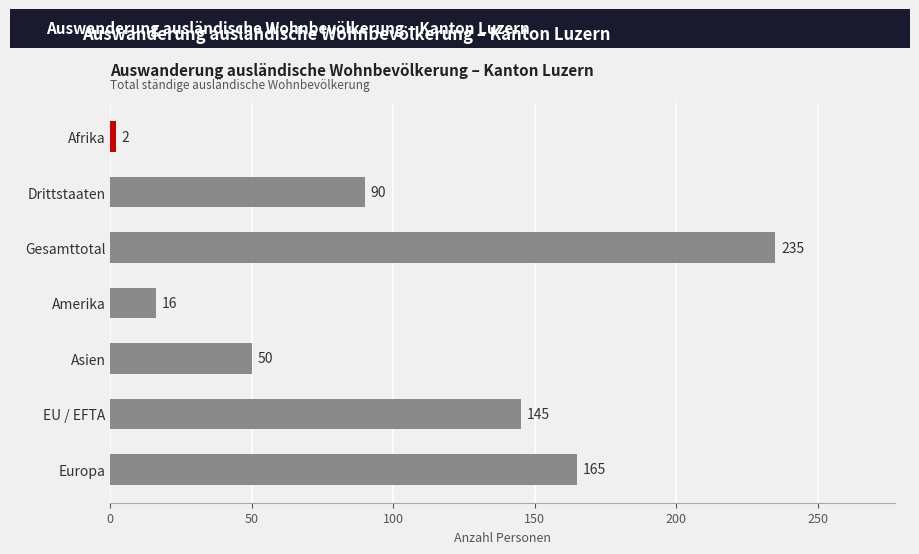

The value at Europa is 165. True or false?

True